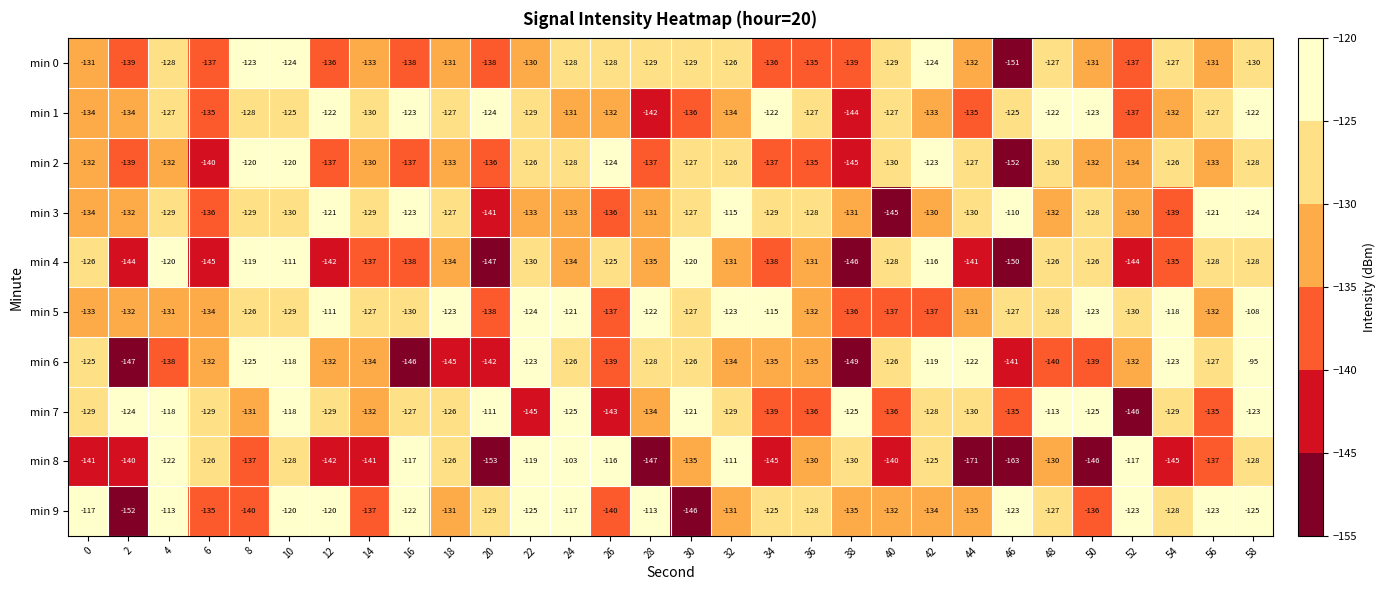

What is the difference between the maximum and second lowest values in the min 7 series?

34